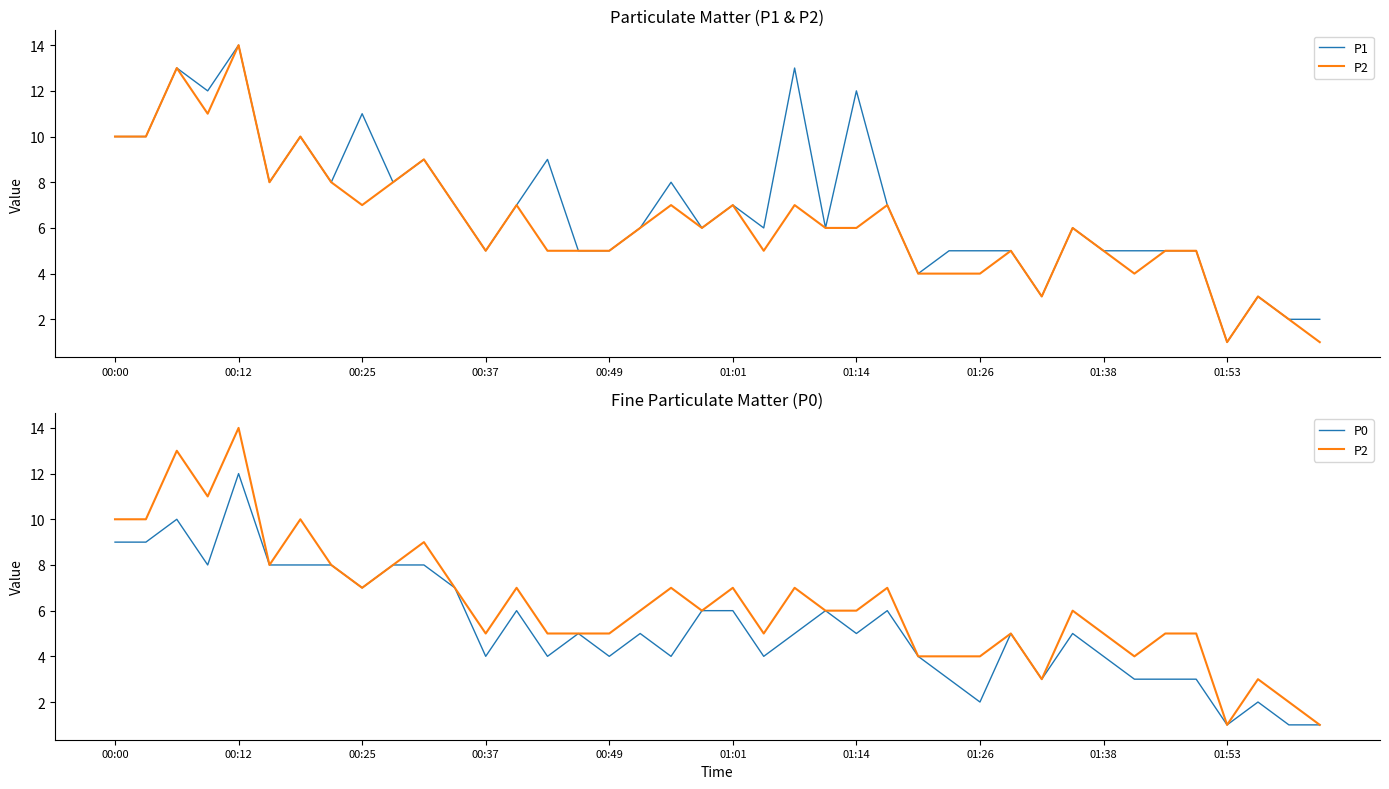

What is the maximum value for P2?

14